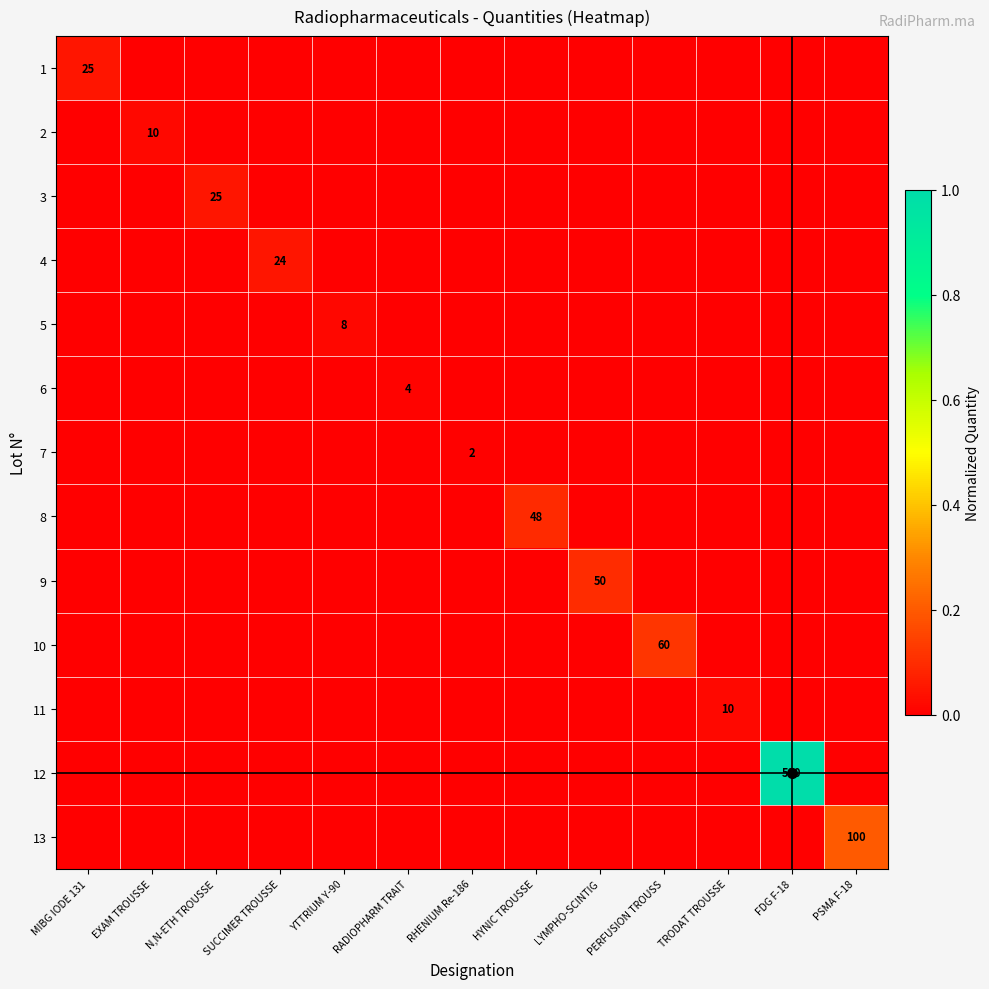

List the series in order of their peak value, lowest first.

7, 6, 5, 2, 11, 4, 1, 3, 8, 9, 10, 13, 12